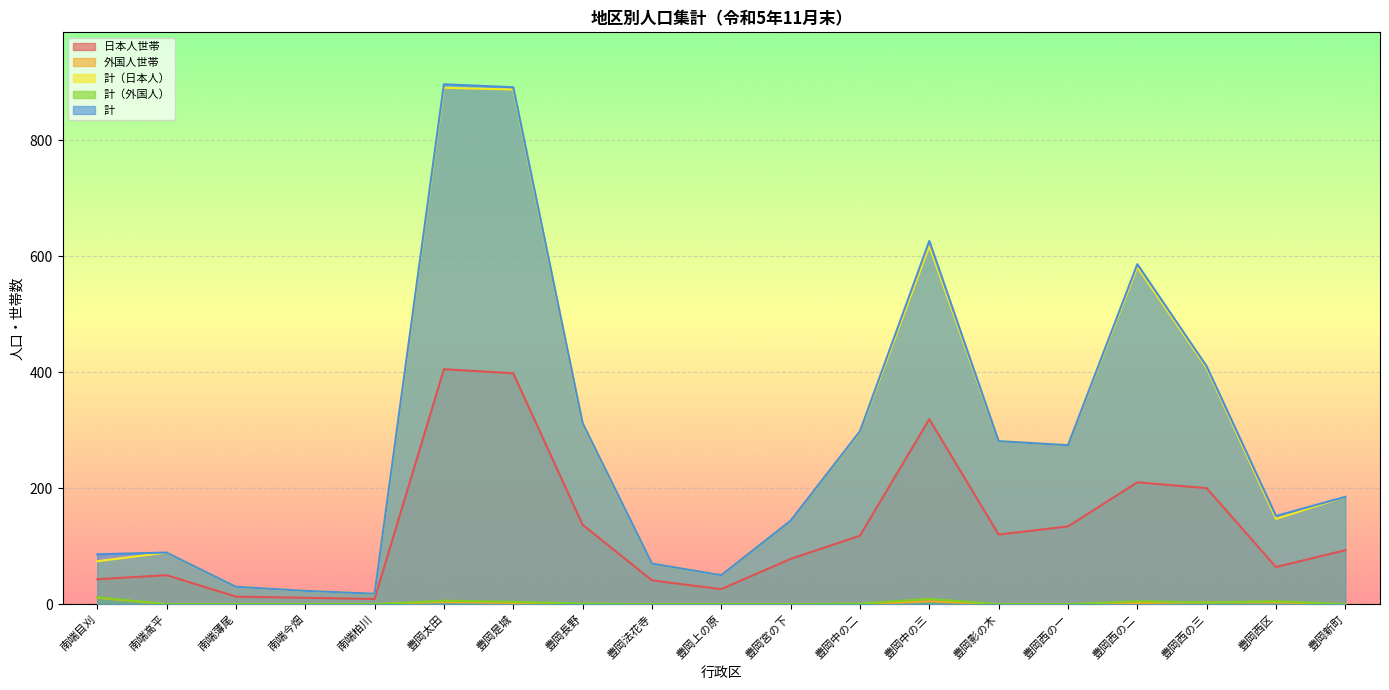

What is the label of the 13th point from the right?

豊岡是城